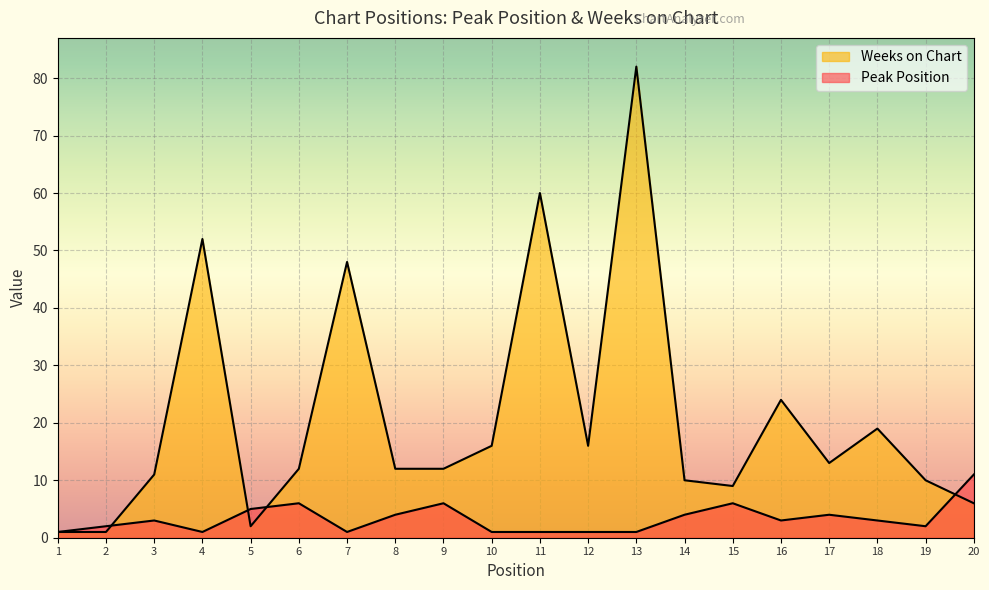

What is the average value of the Peak Position series?

3